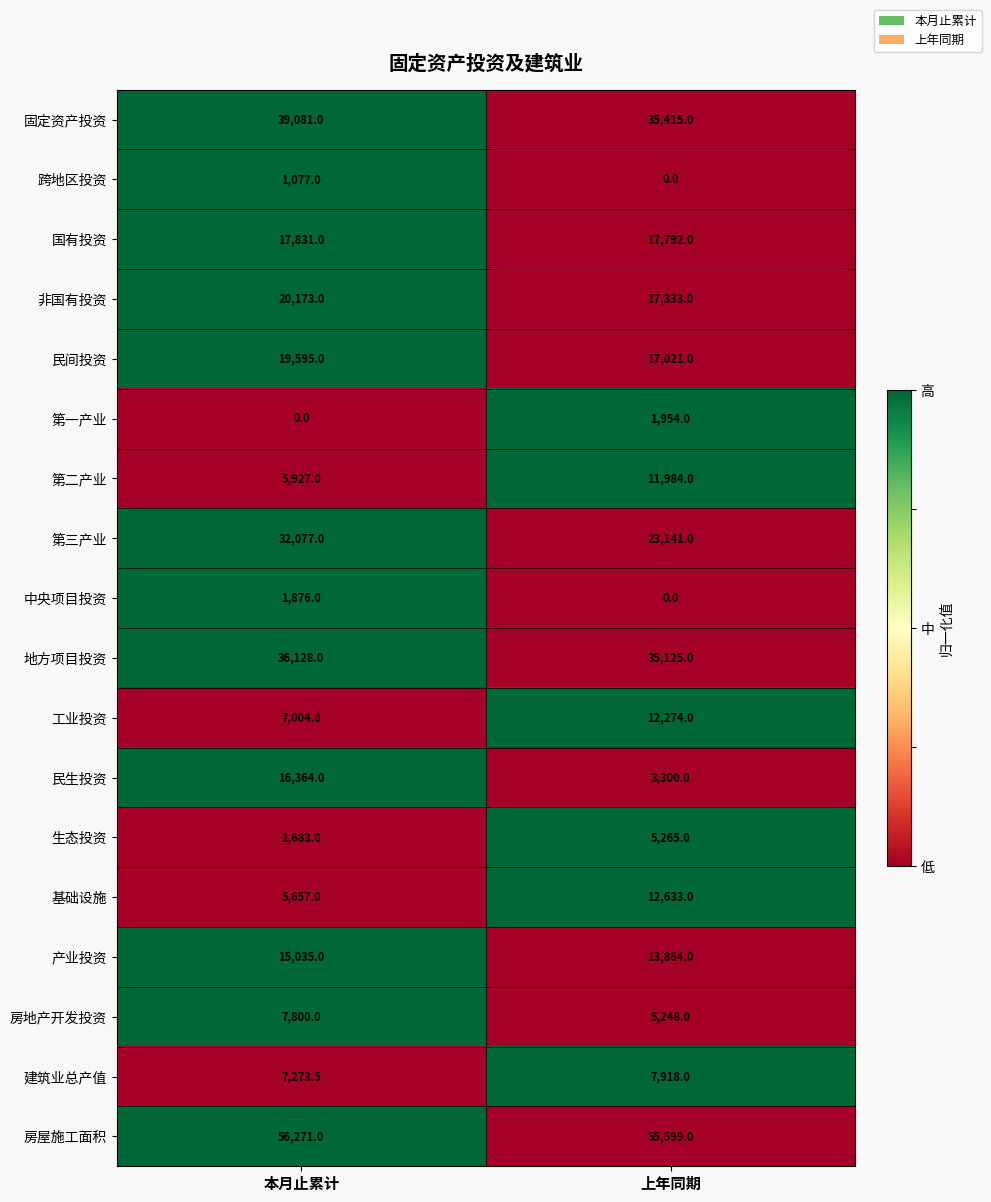

Which series has the largest range (max minus min)?

民生投资